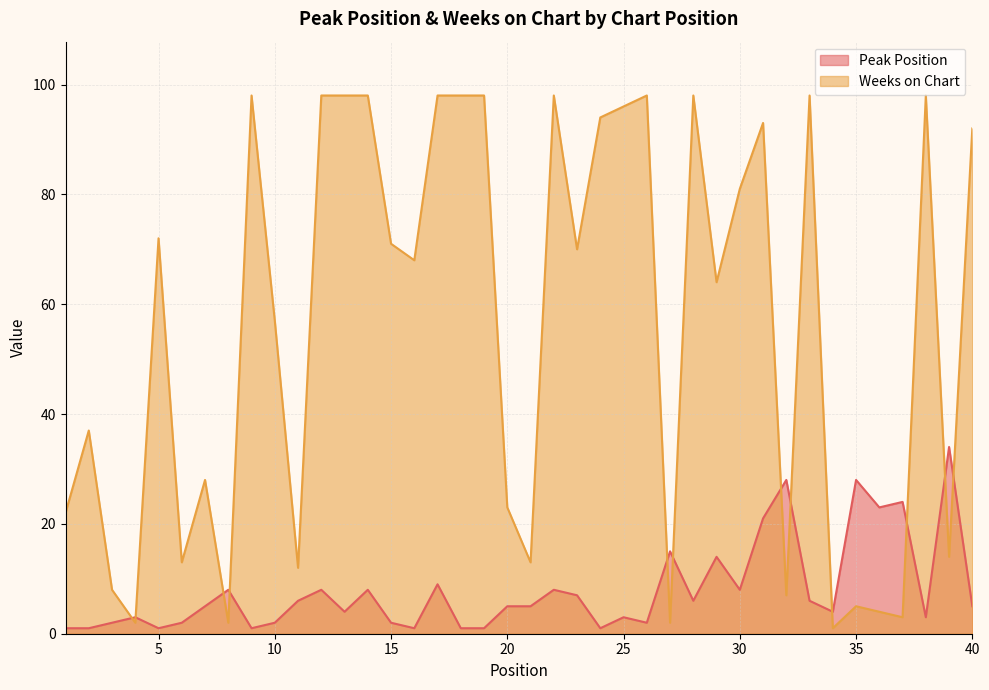

What is the total value across all series at 1?

23